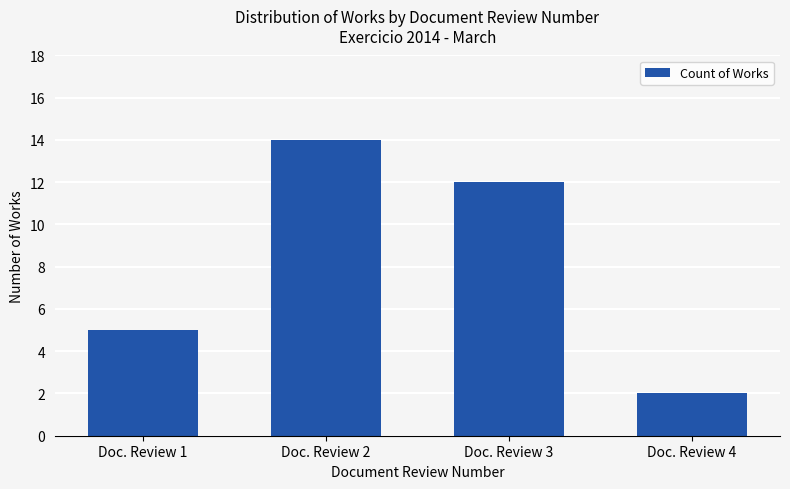

Is it true that the value at Doc. Review 3 is 18?

False